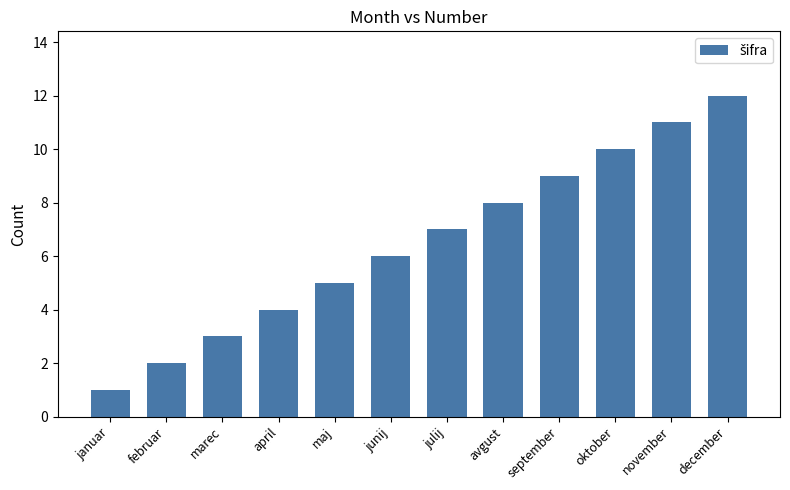

What is the difference between the maximum and minimum values?

11